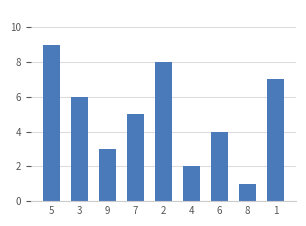

What is the label of the 8th bar from the right?

3